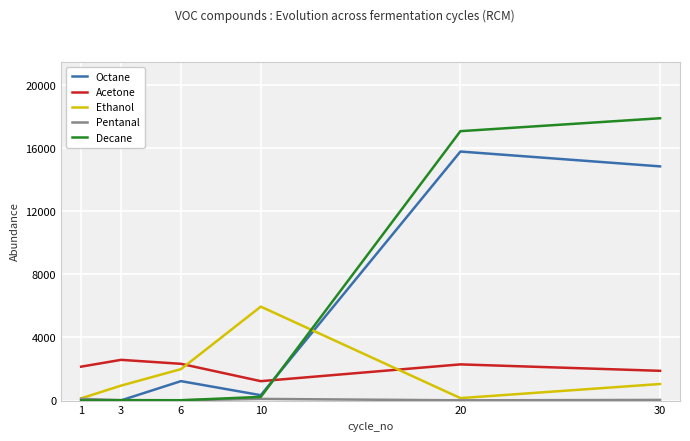

List the series in order of their peak value, highest first.

Decane, Octane, Ethanol, Acetone, Pentanal